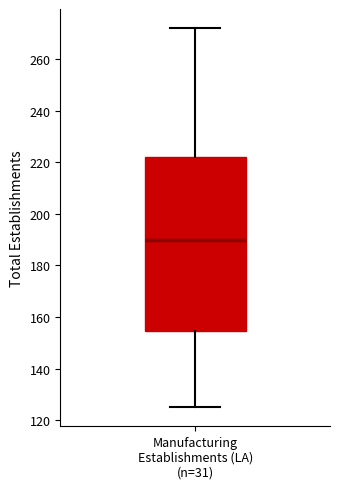

Where is the lower edge of the box for Manufacturing Establishments (LA) (n=31) on the y-axis? The values are not printed on the chart, so give them approximately, as read against the axis.

154